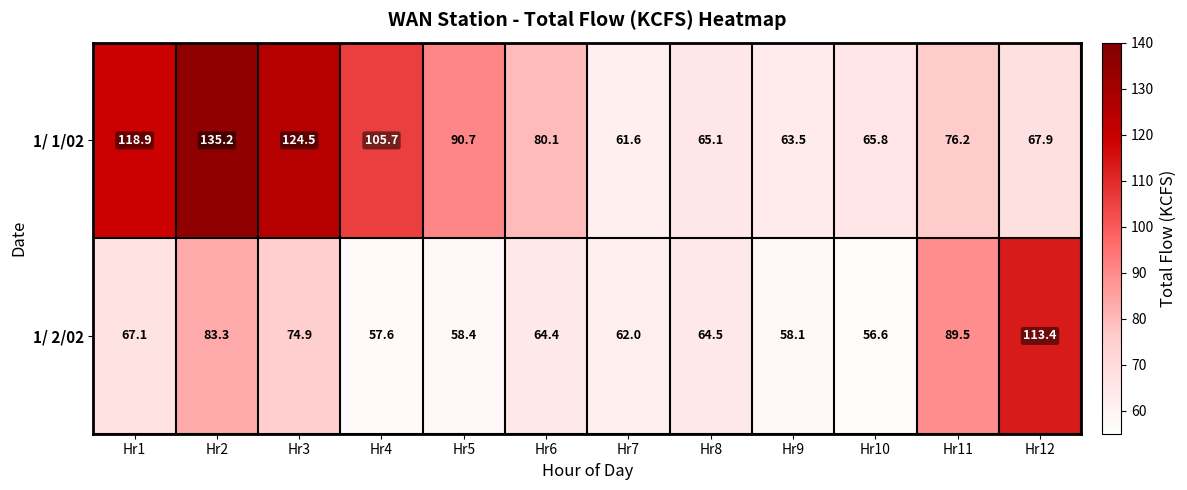

Which series has the widest spread of values?

1/ 1/02